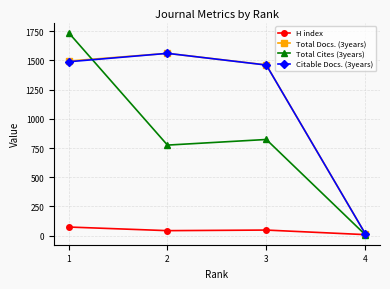

Count the number of data series in this chart.

4